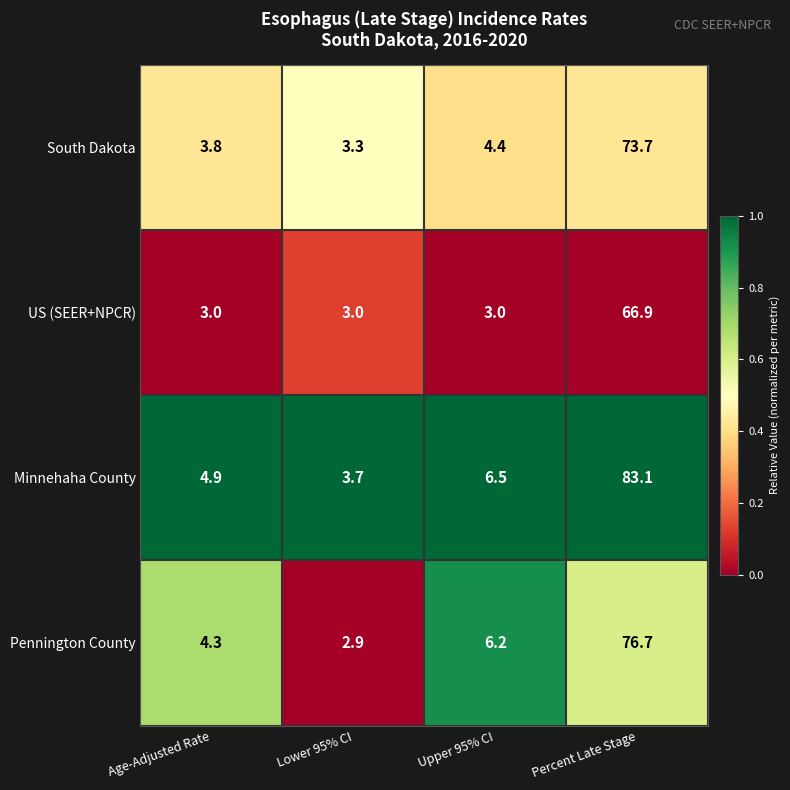

What is the sum of all Pennington County values?

90.1